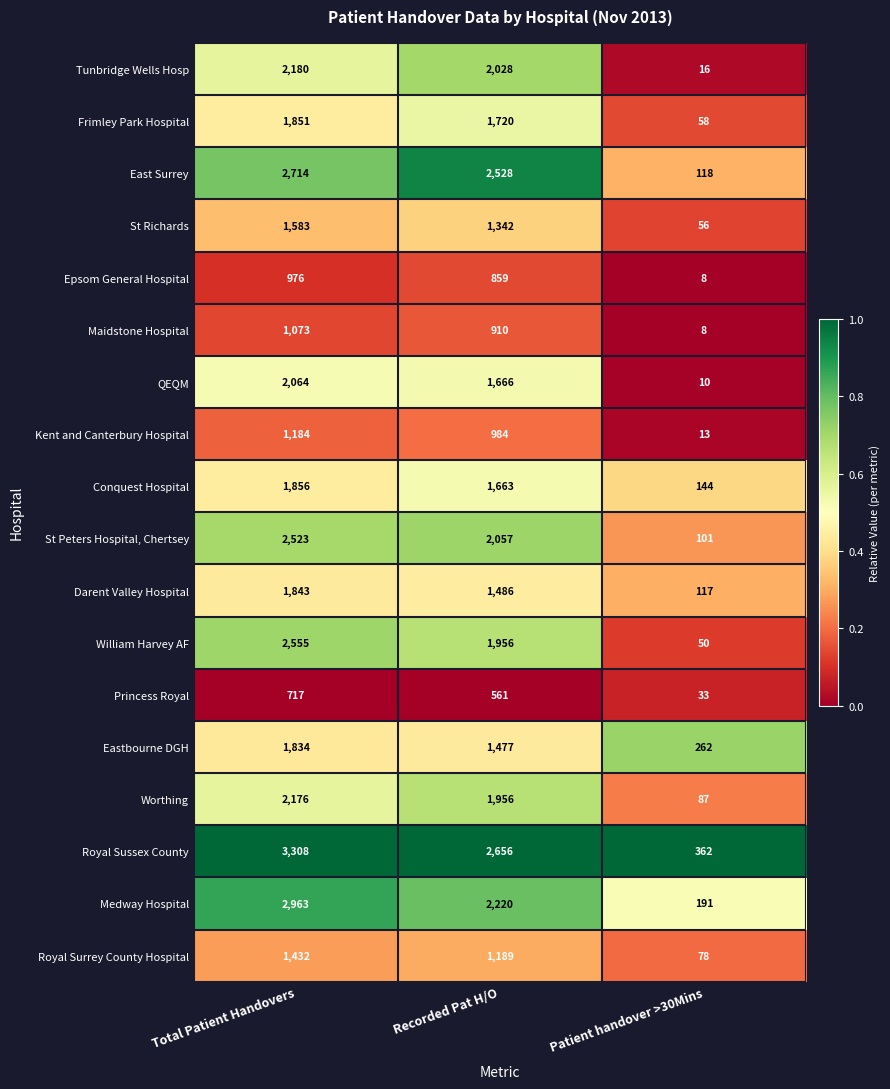

Which series has the largest total across all categories?

Royal Sussex County